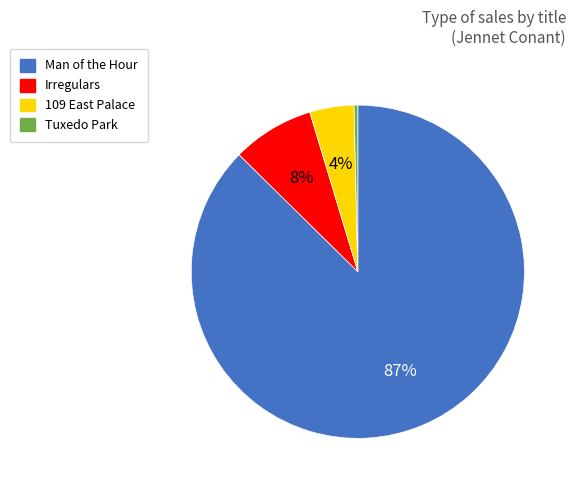

How many segments does this pie chart have?

4